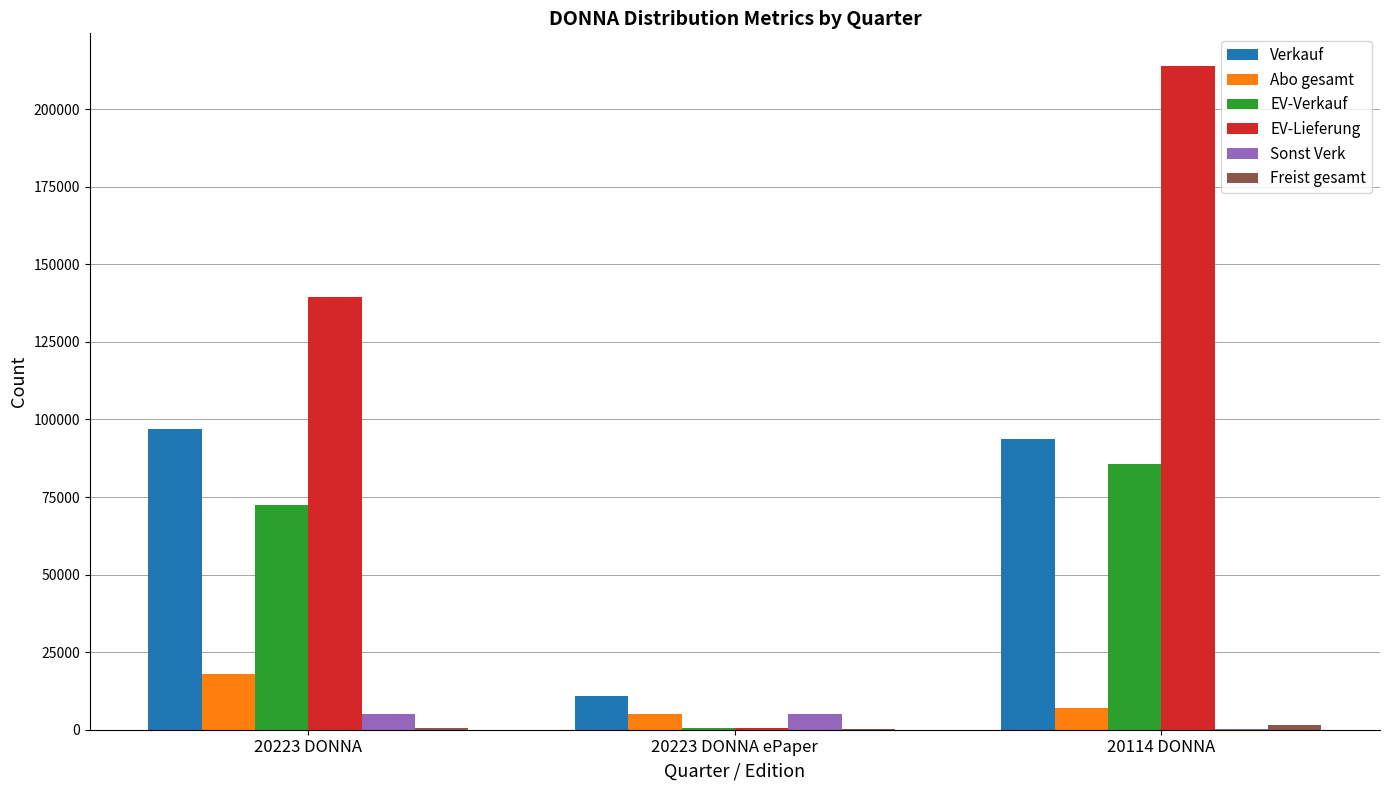

At which label is EV-Verkauf closest to 43059?

20223 DONNA